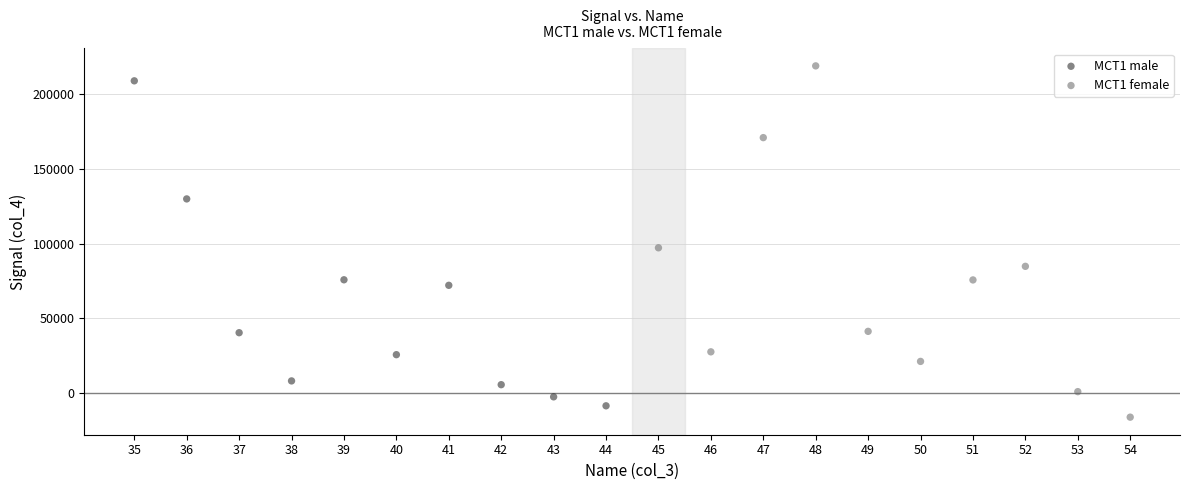

Which series has the widest spread of Y values?

MCT1 female